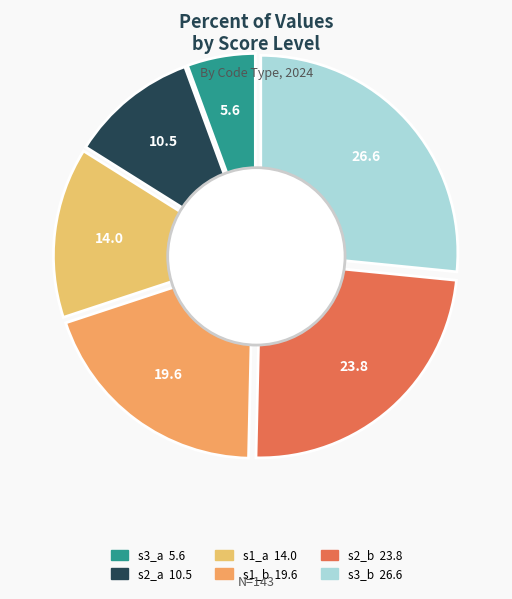

What percentage do s2_b and s3_a together represent?

29.4%